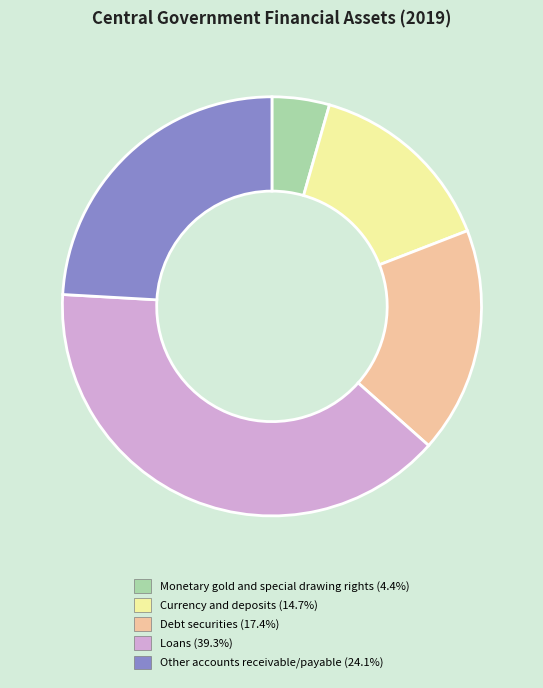

How many slices are in this pie chart?

5